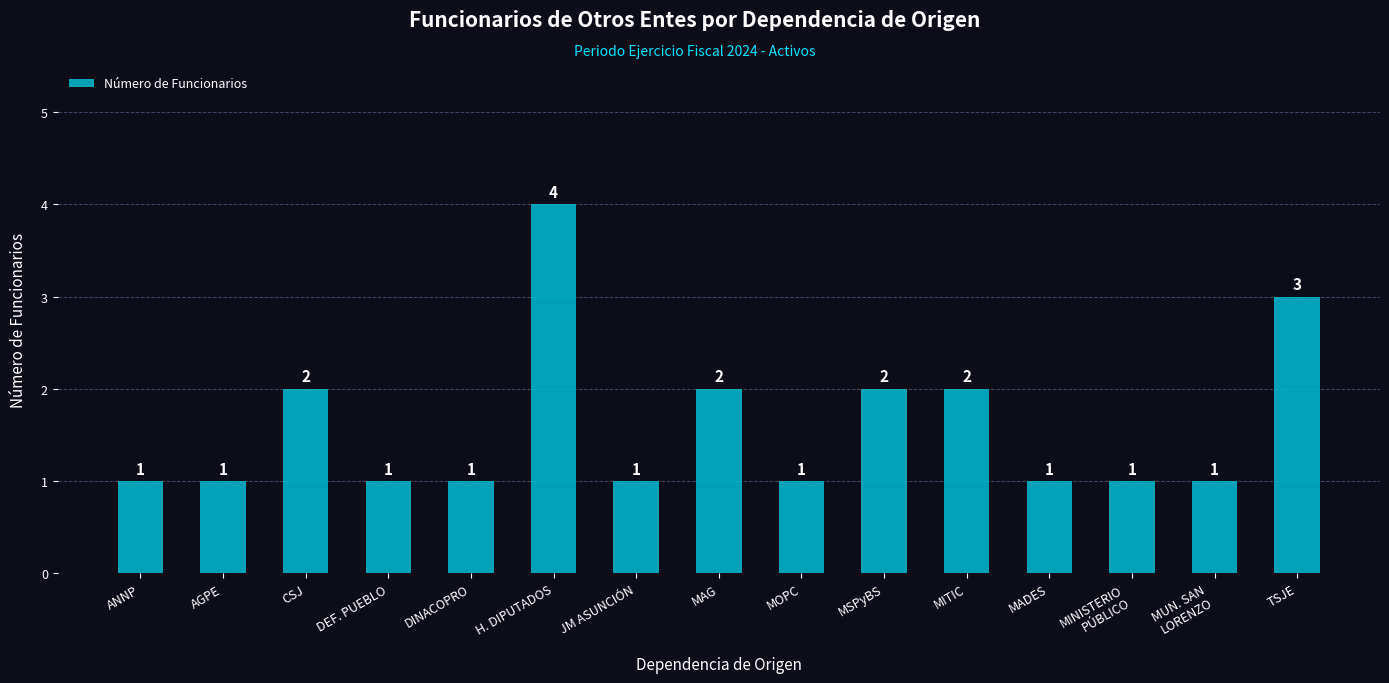

What is the sum of all values?

24